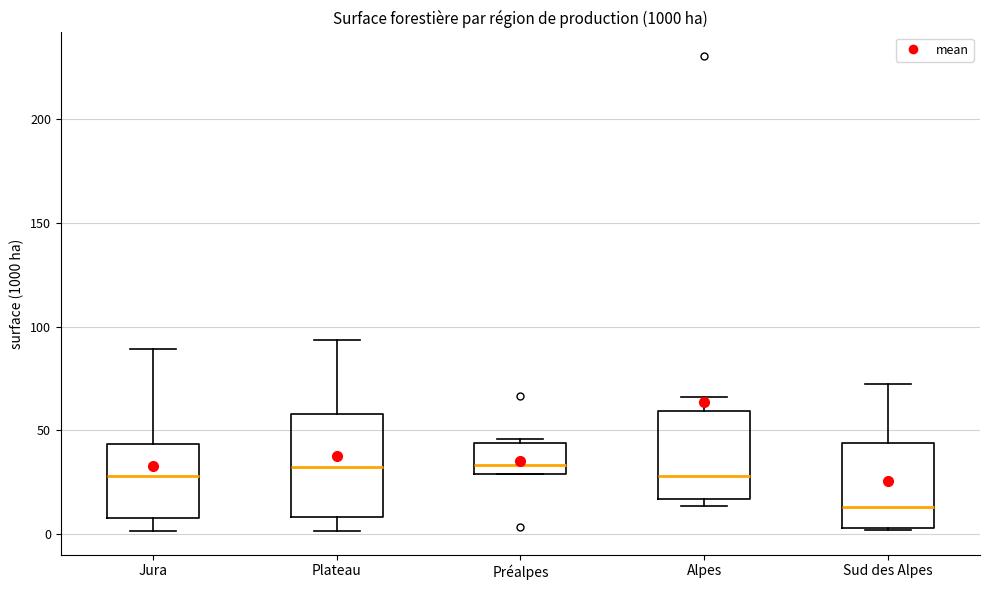

Reading left to right, transcribe this box plot: for each box, give where its median line is, the range the box spans, and where its two whiskers end, as read against the y-axis. The values are not printed on the chart, so give them approximately, as read against the axis.

Jura: median 30, box 10 to 45, whiskers 0 to 90
Plateau: median 30, box 10 to 60, whiskers 0 to 95
Préalpes: median 35, box 30 to 45, whiskers 30 to 45 (just above the box's upper edge)
Alpes: median 30, box 15 to 60, whiskers 15 (just below the box's lower edge) to 65
Sud des Alpes: median 15, box 5 to 45, whiskers 0 to 75